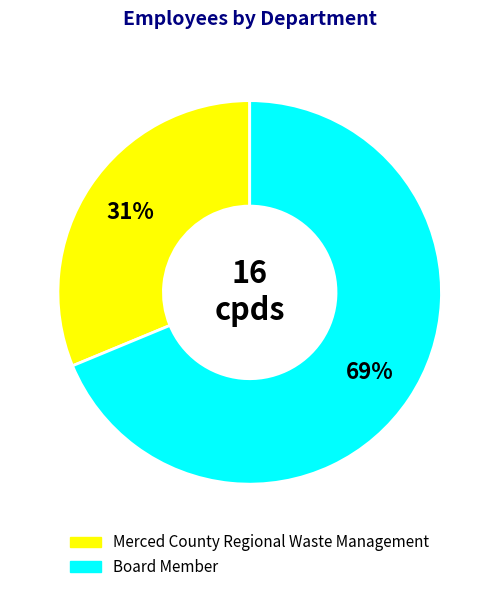

To the nearest percent, what is the combined percentage of Board Member and Merced County Regional Waste Management?

100%